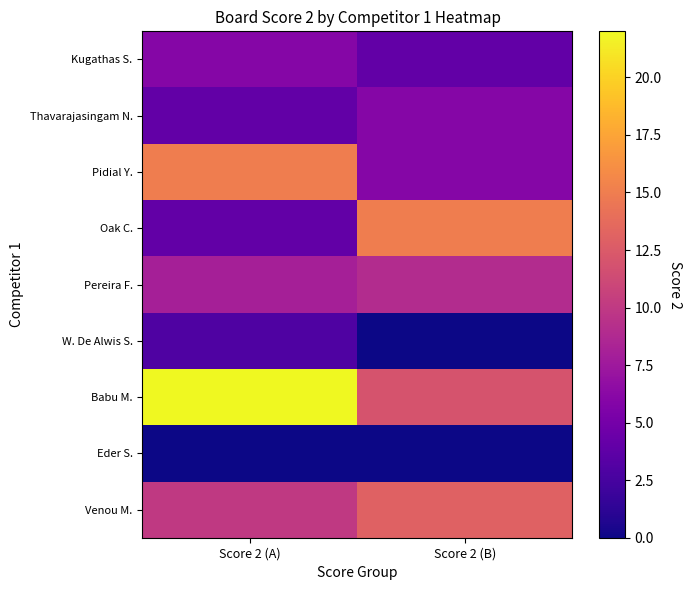

What is the sum of the Oak C. values at Score 2 (A) and Score 2 (B)?

19